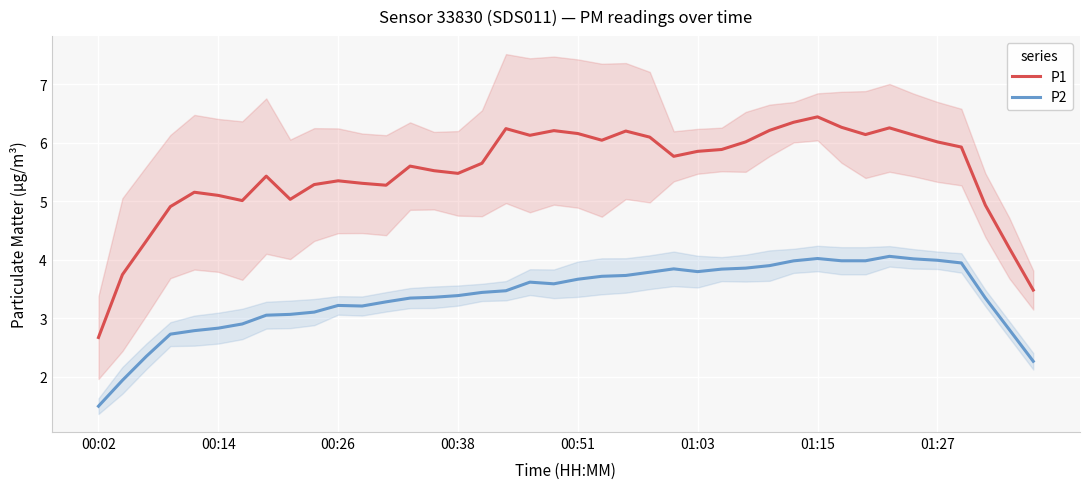

What is the minimum value shown in the chart?

1.5